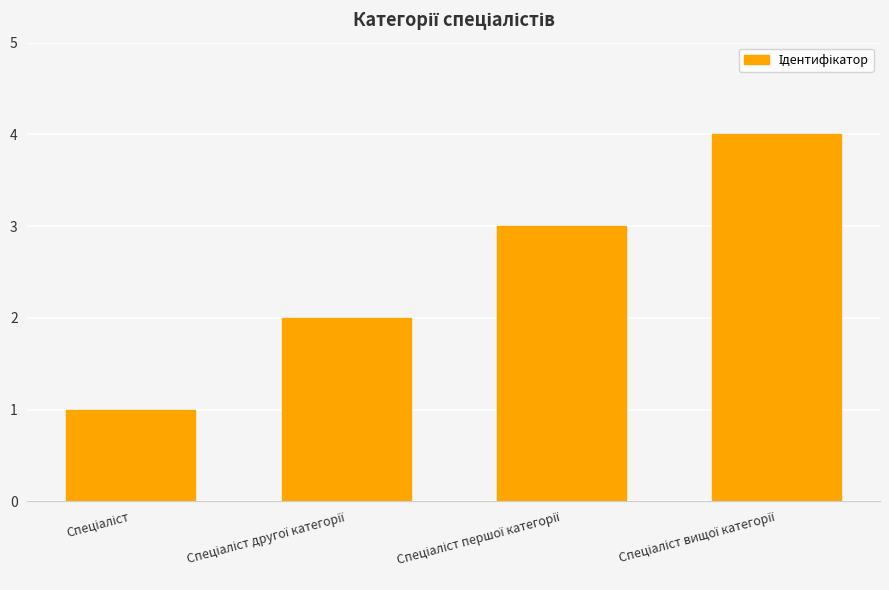

What is the sum of all values?

10